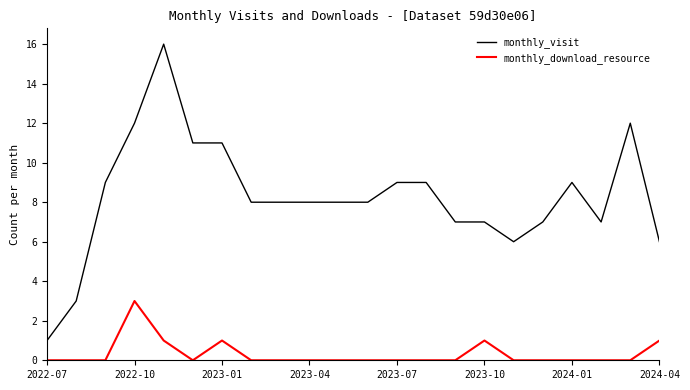

True or false: monthly_download_resource has more than 2 interior local peaks.

True